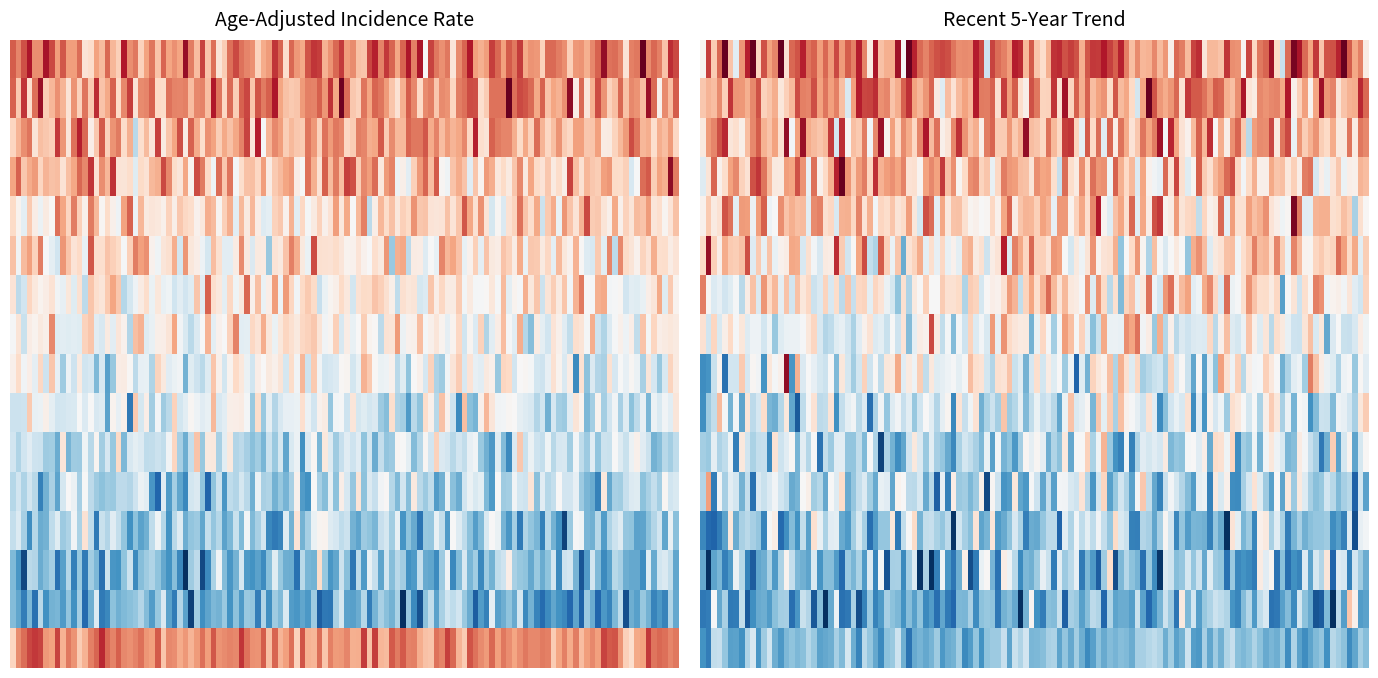

True or false: Rate_Lower has a value of 19.0 at Minnesota.

True